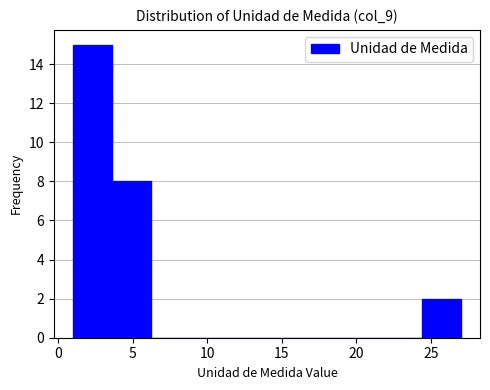

How tall is the bar that spans 24.4 to 27.0 on the x-axis? Neither the bar edges nor the heights are printed on the chart, so give them approximately, as read against the axes.

2